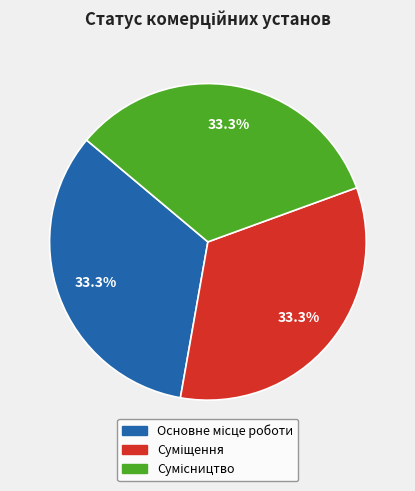

Is there a majority slice in this chart?

No